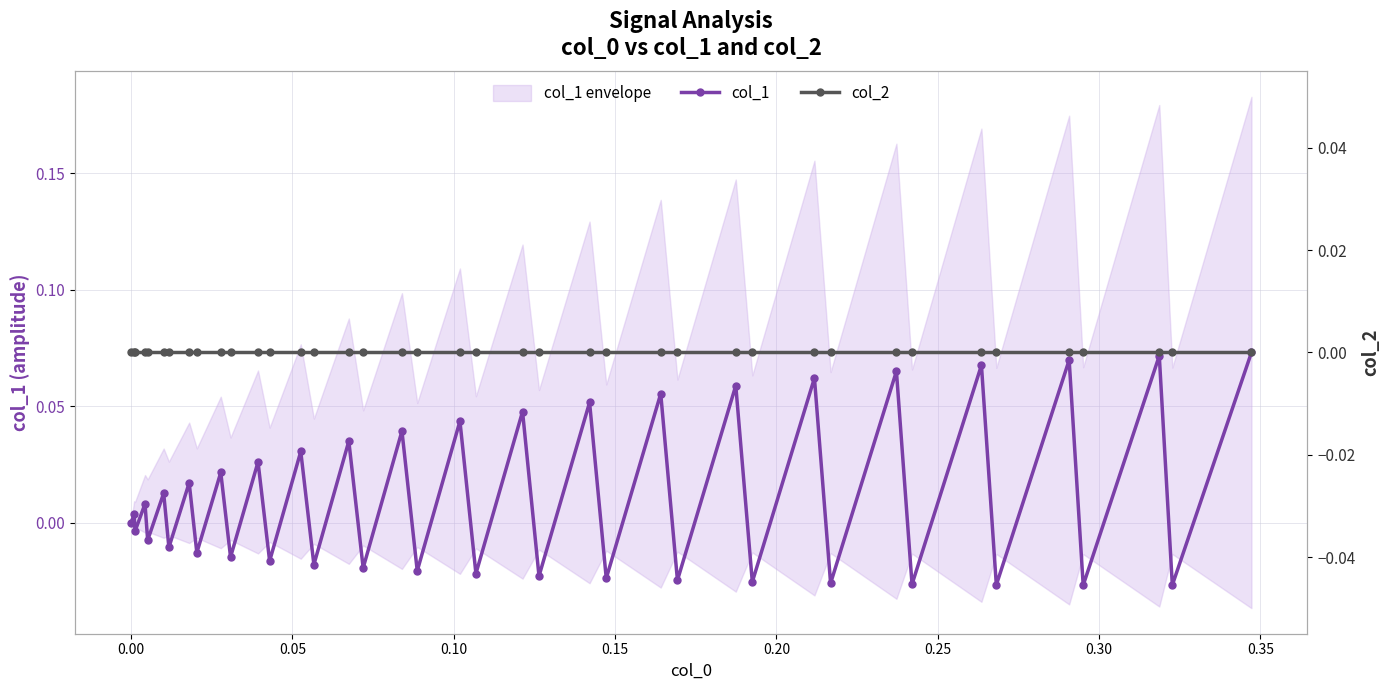

True or false: col_2 has more than 0 points higher than both neighbors.

False